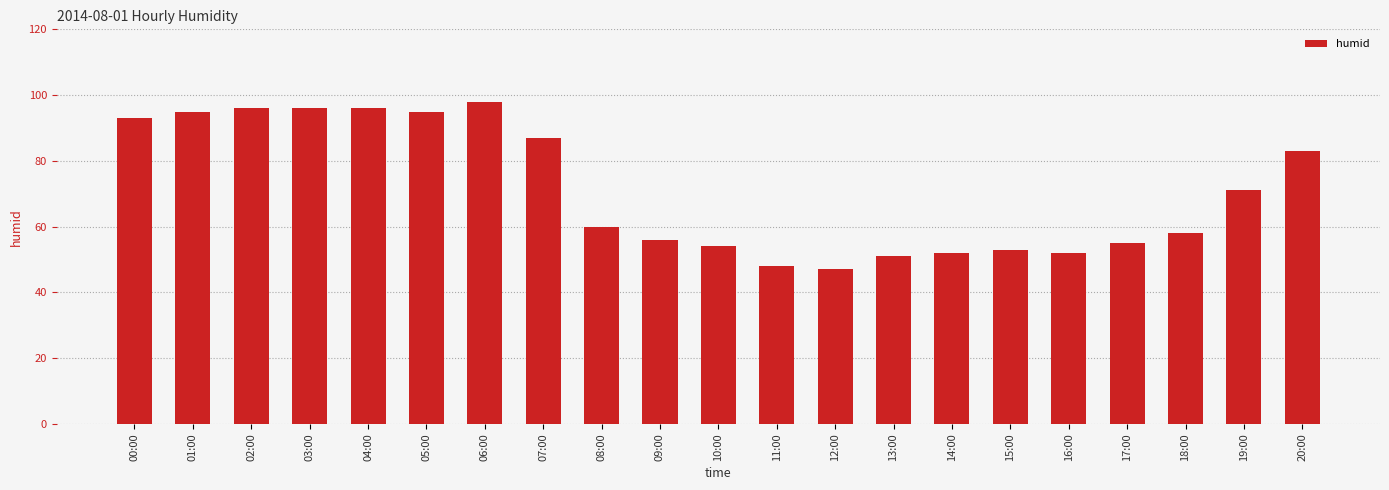

What is the approximate value at 04:00, to the nearest 10?

100